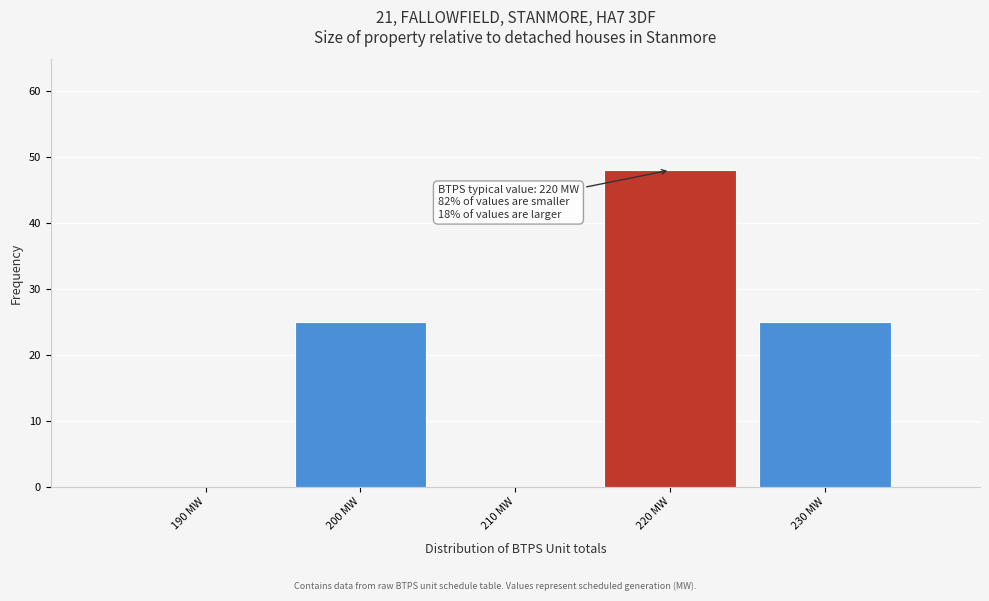

Which range on the x-axis has the tallest bar?

215 to 225